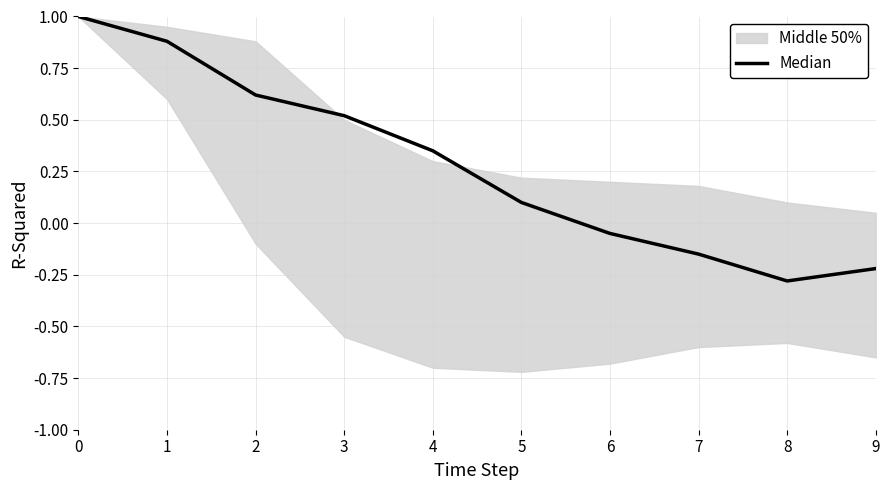

True or false: there are more than 0 points higher than both neighbors.

False